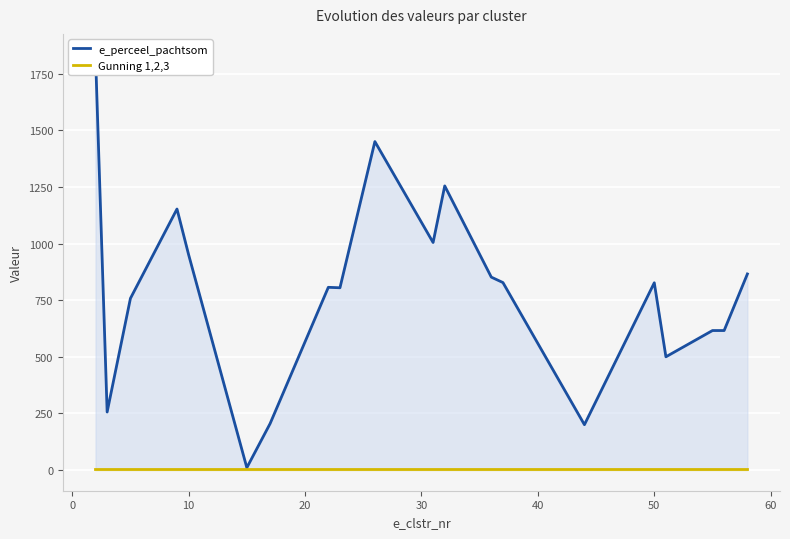

True or false: e_perceel_pachtsom and Gunning 1,2,3 intersect in this chart.

False